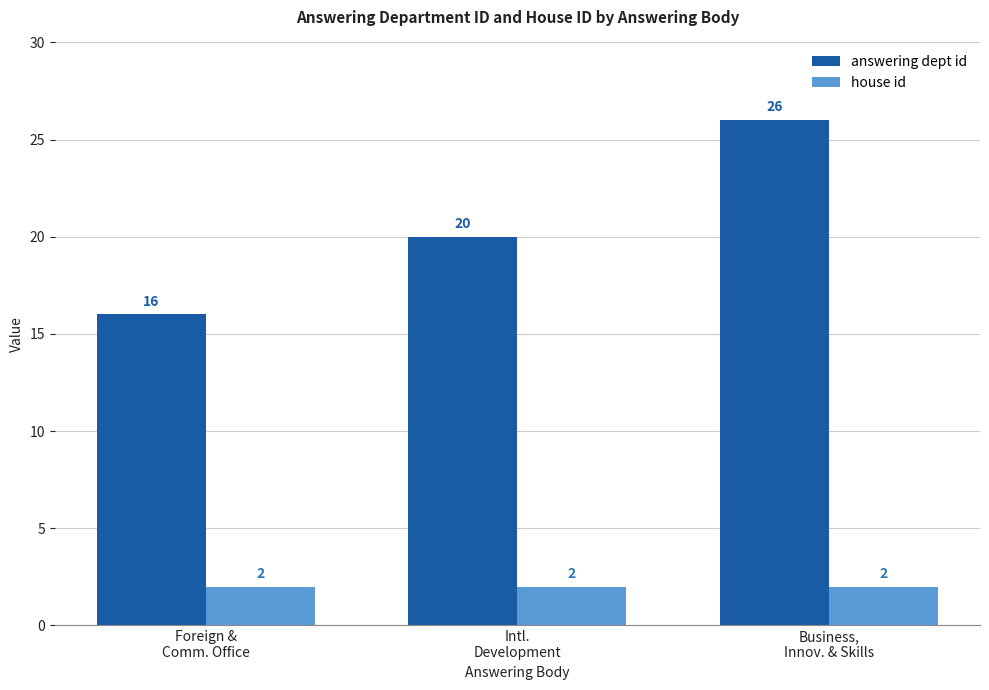

What is the label of the 2nd bar from the right?

Intl.
Development